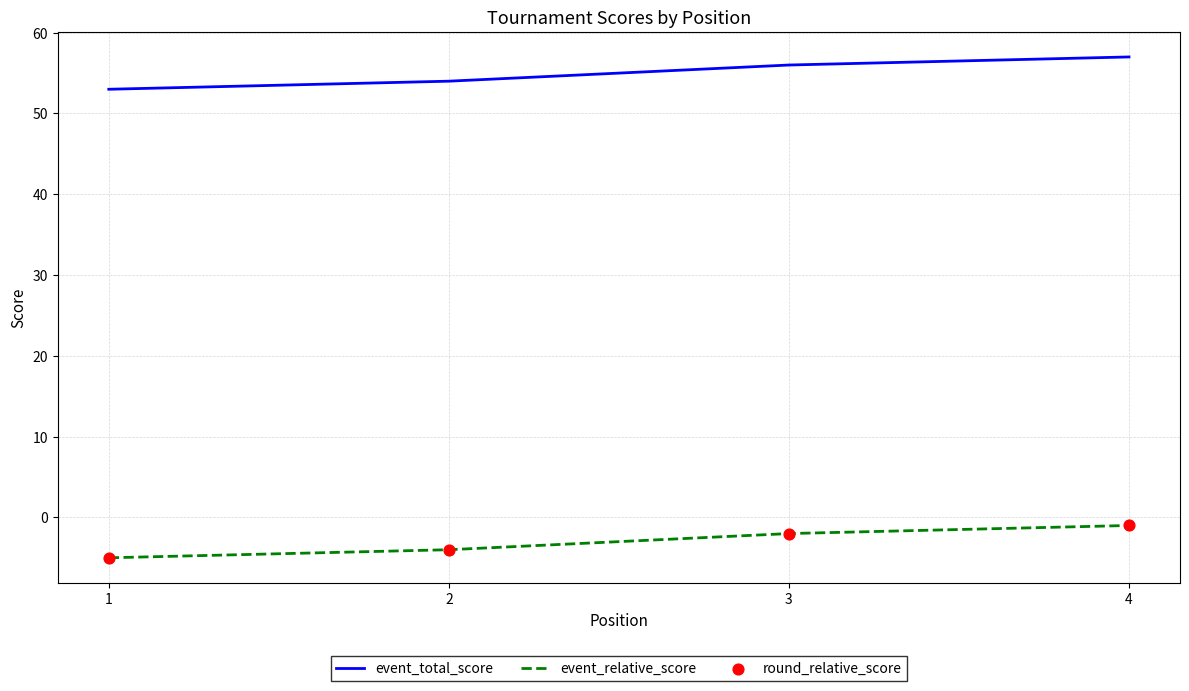

At which category is the sum across all series the highest?

4